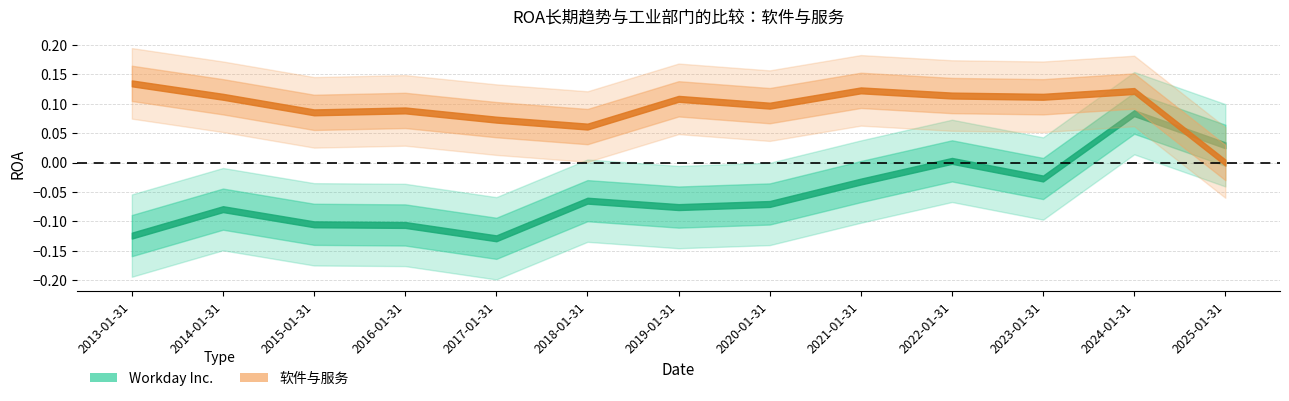

Is the value of Workday Inc. at 2014-01-31 greater than the value of 软件与服务 at 2019-01-31?

No